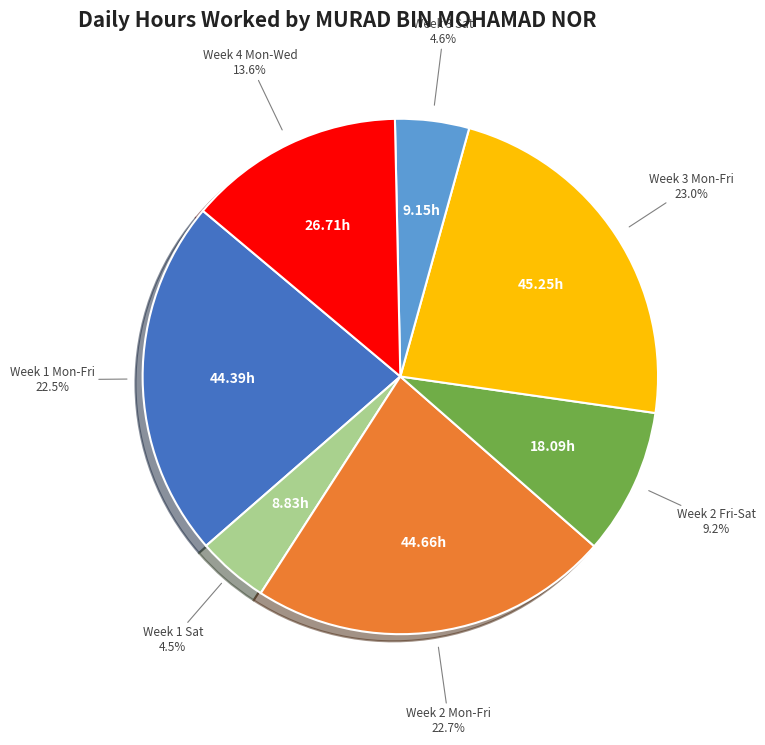

To the nearest percent, what is the average slice percentage?

14%